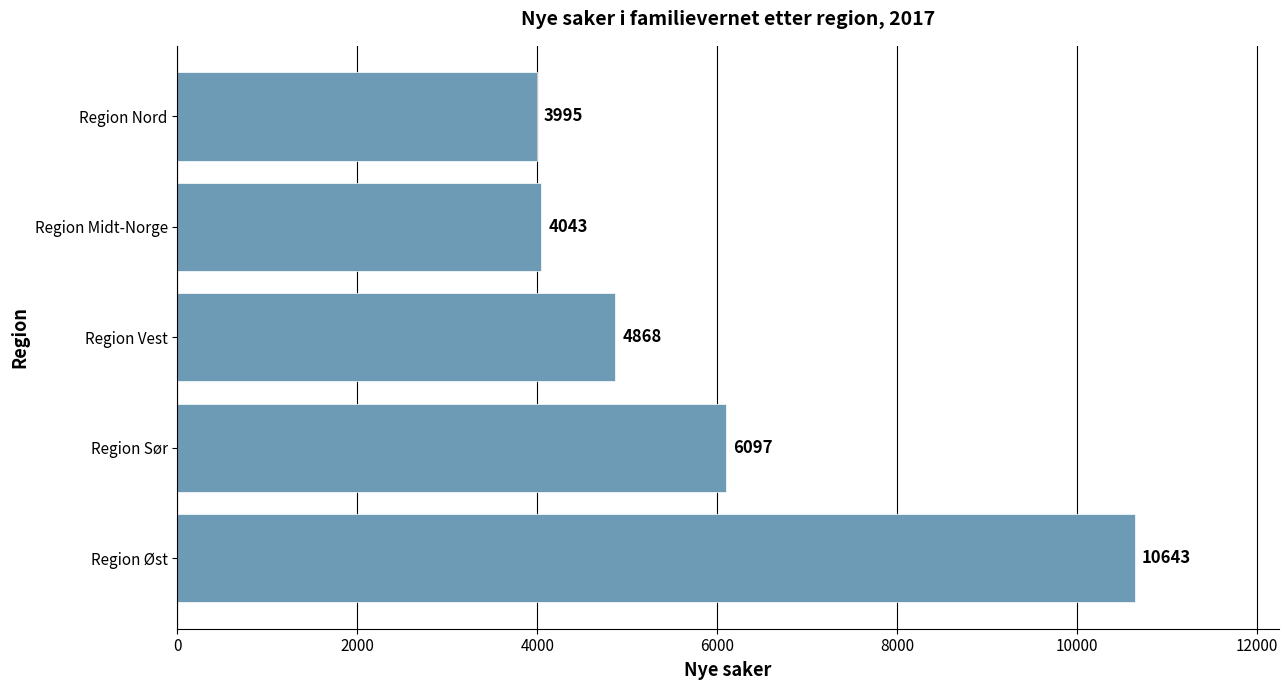

What is the maximum value shown in the chart?

10643